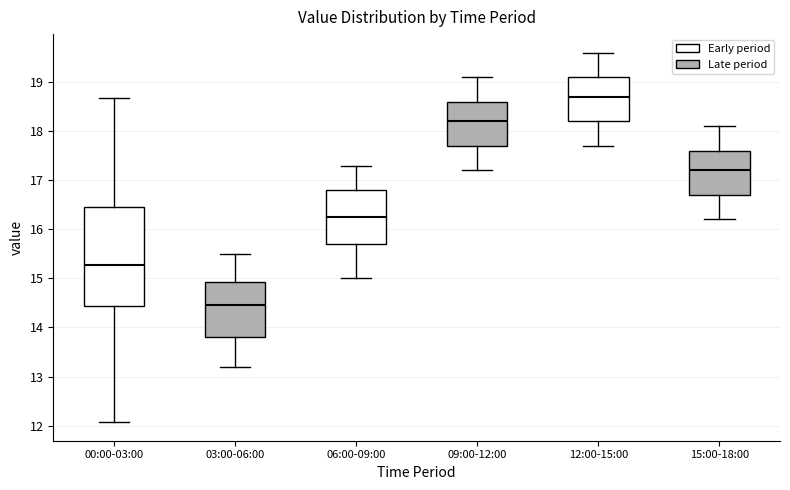

Reading left to right, transcribe this box plot: for each box, give where its median line is, the range the box spans, and where its two whiskers end, as read against the y-axis. The values are not printed on the chart, so give them approximately, as read against the axis.

00:00-03:00: median 15.3, box 14.4 to 16.5, whiskers 12.1 to 18.7
03:00-06:00: median 14.5, box 13.8 to 14.9, whiskers 13.2 to 15.5
06:00-09:00: median 16.3, box 15.7 to 16.8, whiskers 15.0 to 17.3
09:00-12:00: median 18.2, box 17.7 to 18.6, whiskers 17.2 to 19.1
12:00-15:00: median 18.7, box 18.2 to 19.1, whiskers 17.7 to 19.6
15:00-18:00: median 17.2, box 16.7 to 17.6, whiskers 16.2 to 18.1